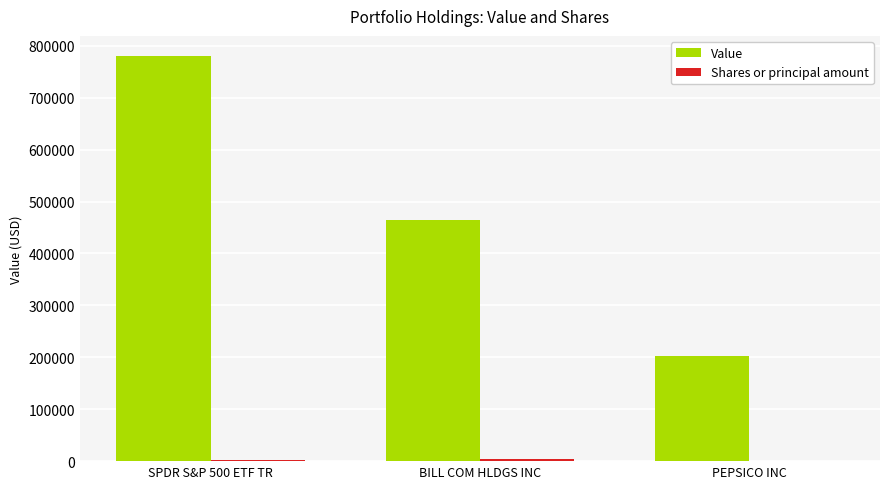

Where is Value nearest to the value 491248?

BILL COM HLDGS INC